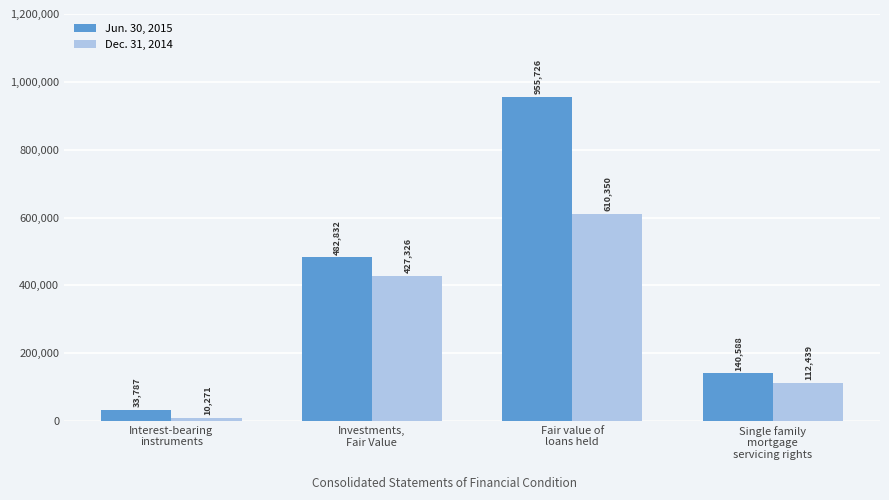

List the series in order of their overall mean, highest first.

Jun. 30, 2015, Dec. 31, 2014